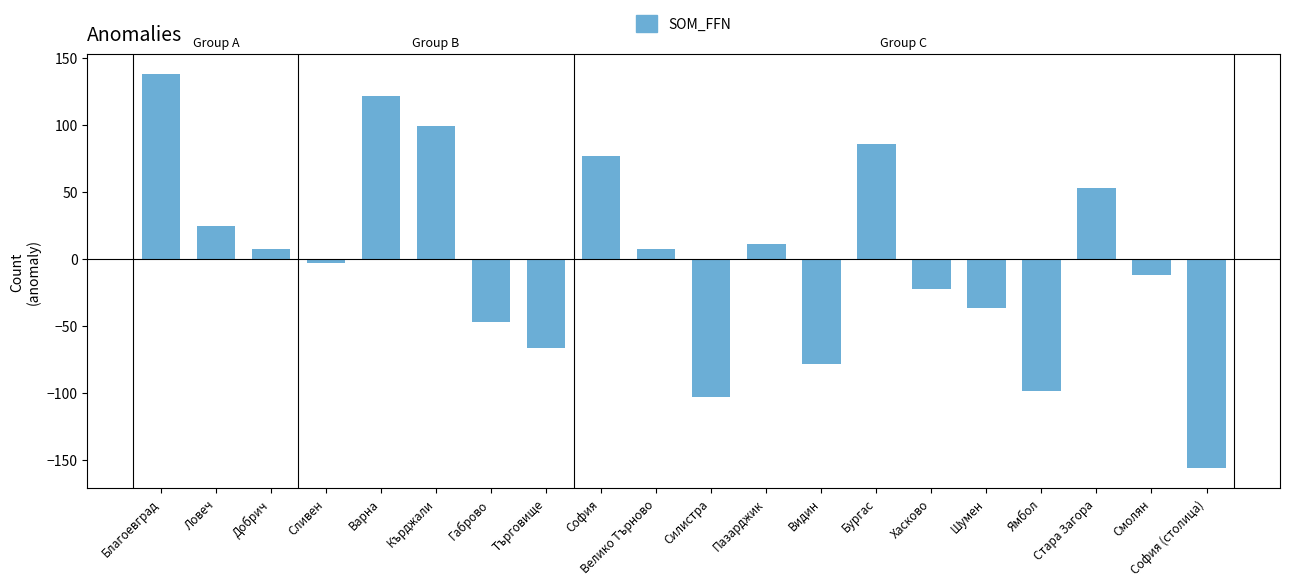

What is the maximum value shown in the chart?

137.7